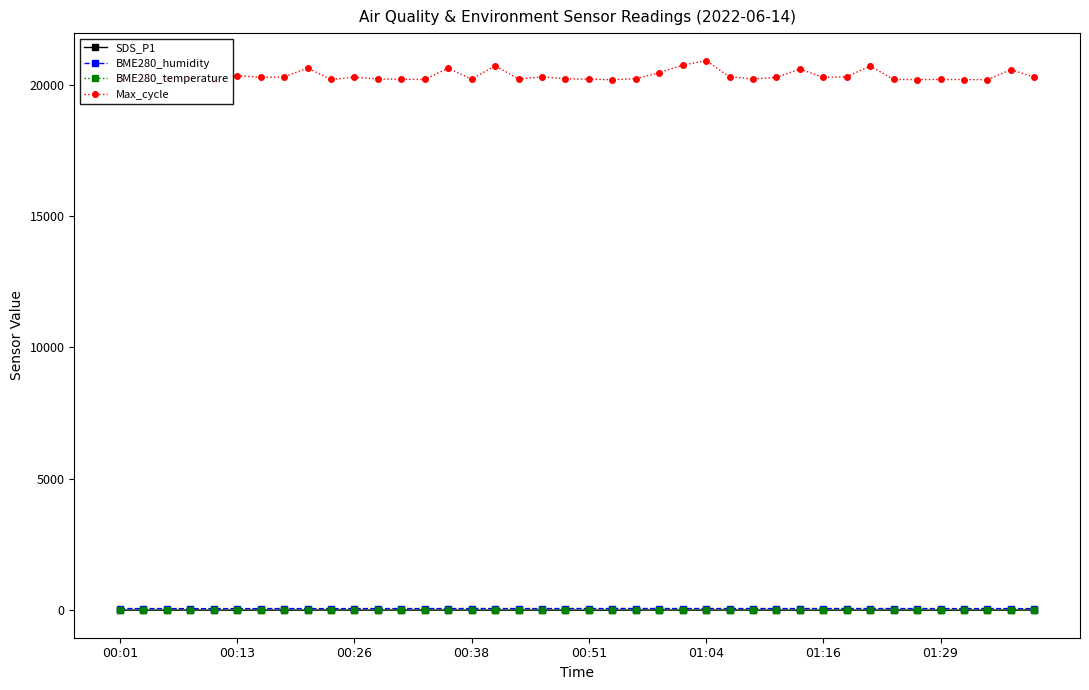

What is the minimum value for BME280_temperature?

12.7